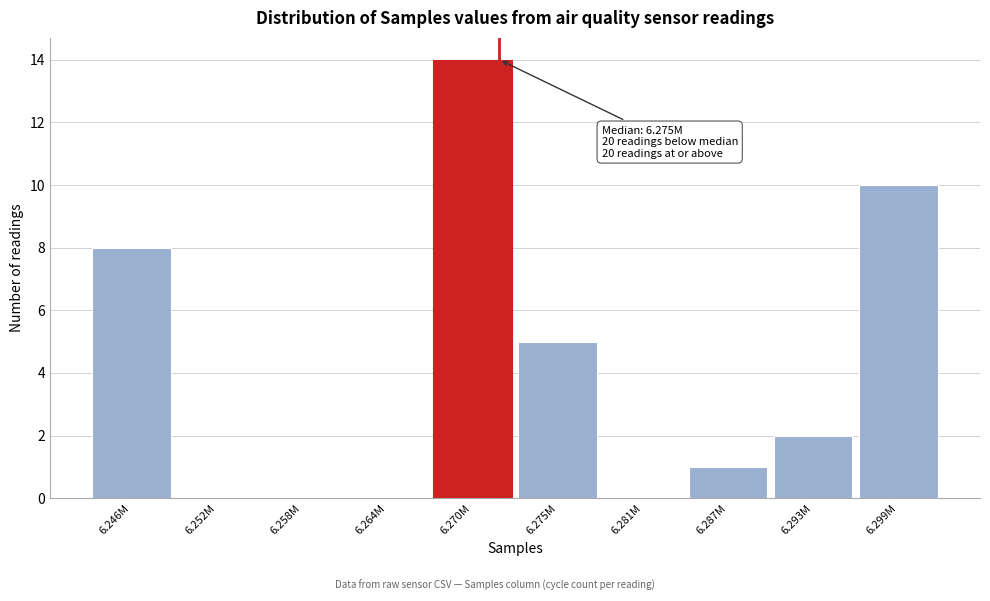

Reading right to left, what are all the values shown in this chart?

6.299M=10	6.293M=2	6.287M=1	6.281M=0	6.275M=5	6.270M=14	6.264M=0	6.258M=0	6.252M=0	6.246M=8